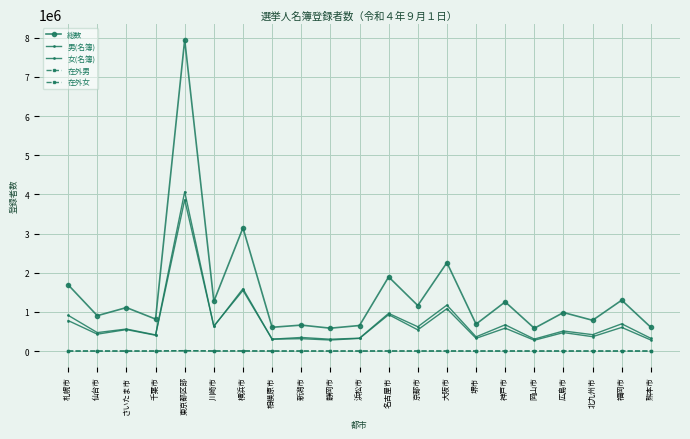

How many lines are shown in the chart?

5